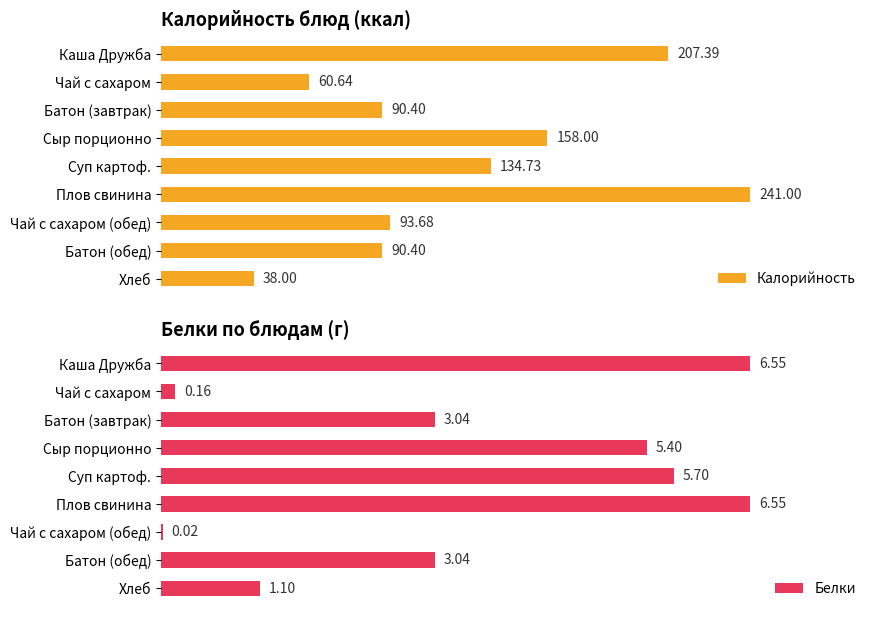

Rank the series at Чай с сахаром from lowest to highest value.

Белки, Калорийность